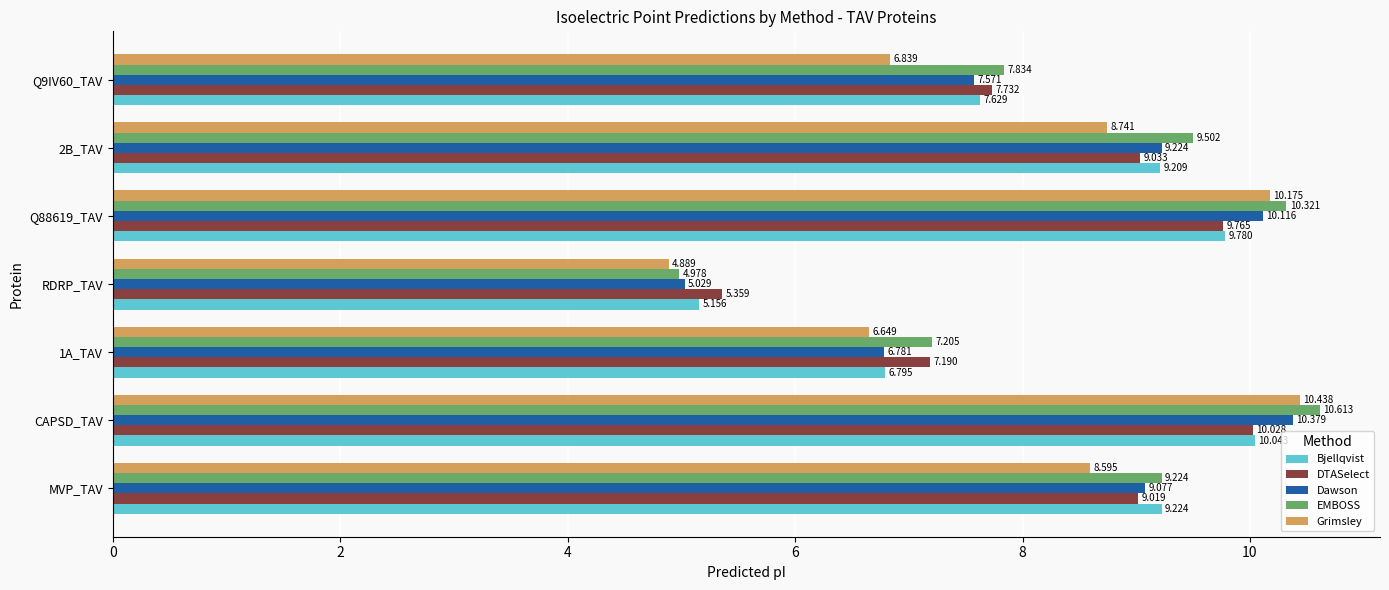

Which category has the lowest value across all series?

RDRP_TAV